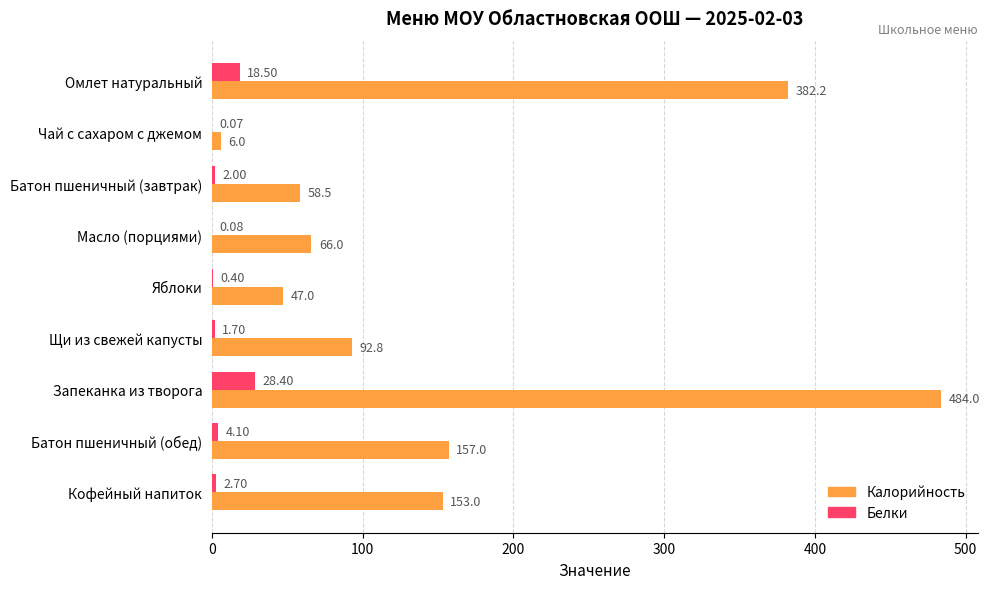

What is the highest value of the Калорийность series?

484.0